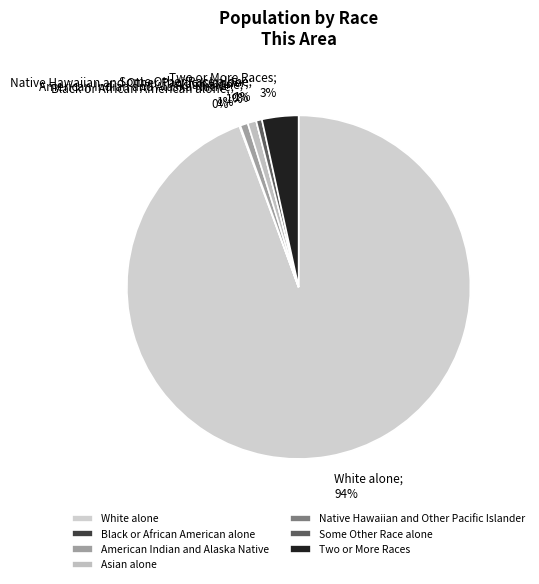

To the nearest percent, what portion does White alone represent?

94%